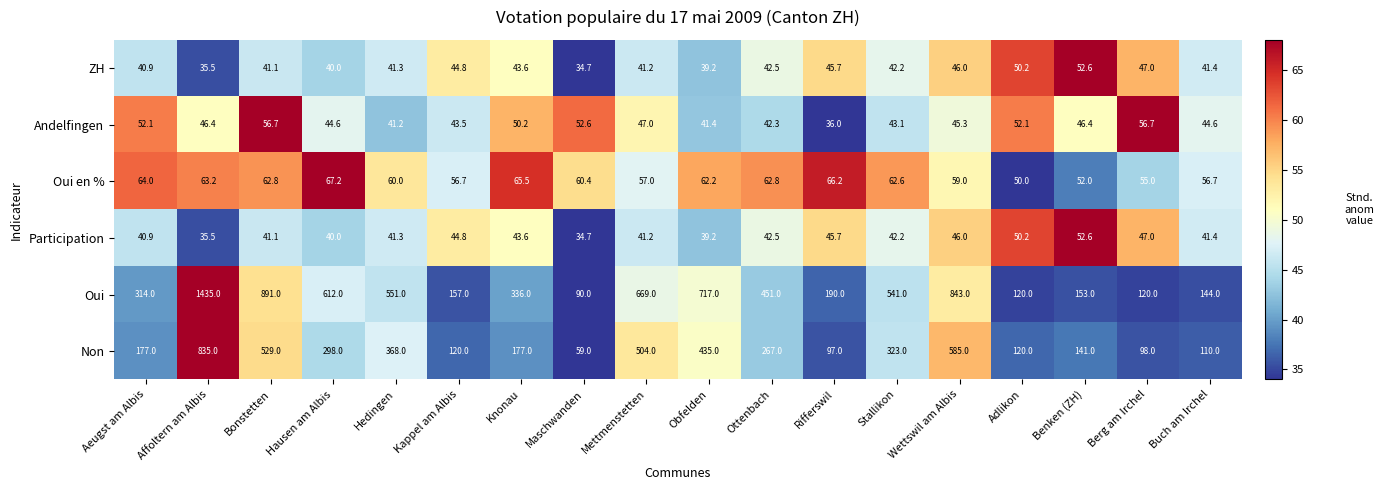

What is the average value of the Oui series?

463.0